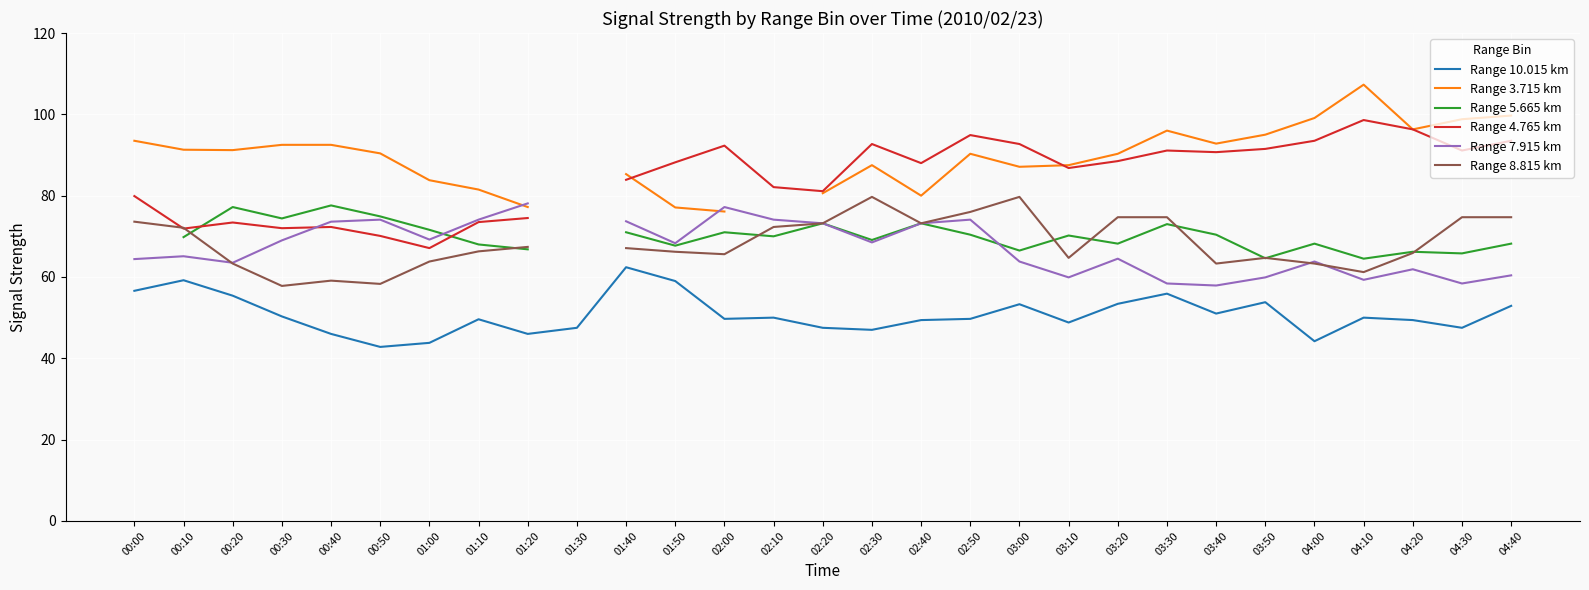

What are all the series names shown in the legend?

Range 10.015 km, Range 3.715 km, Range 5.665 km, Range 4.765 km, Range 7.915 km, Range 8.815 km